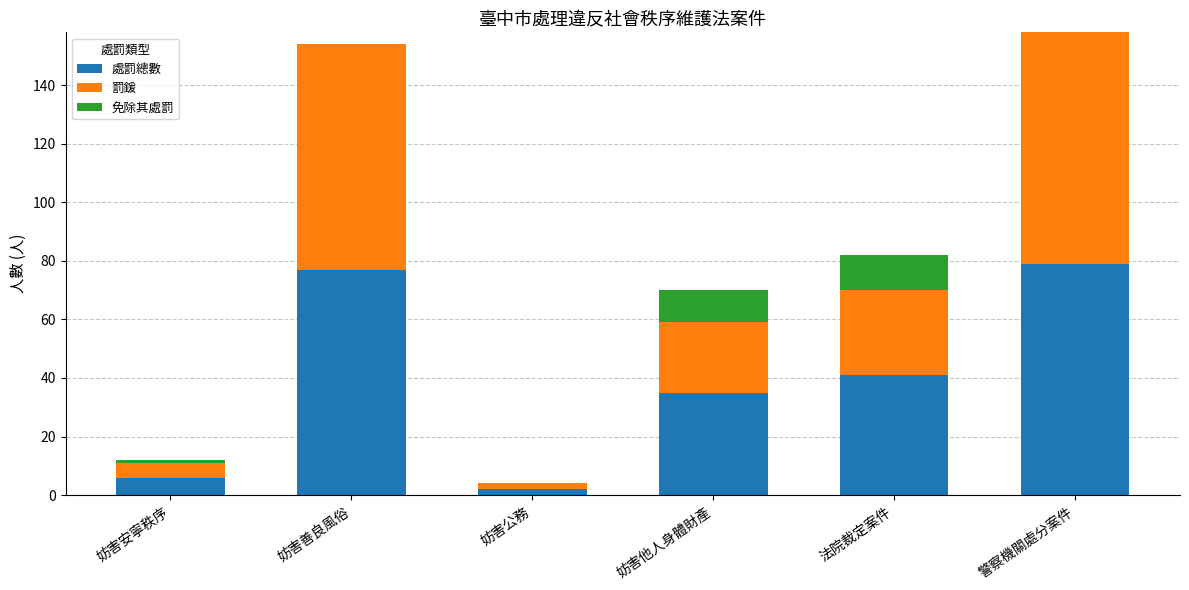

What is the total value across all series at 妨害善良風俗?

154